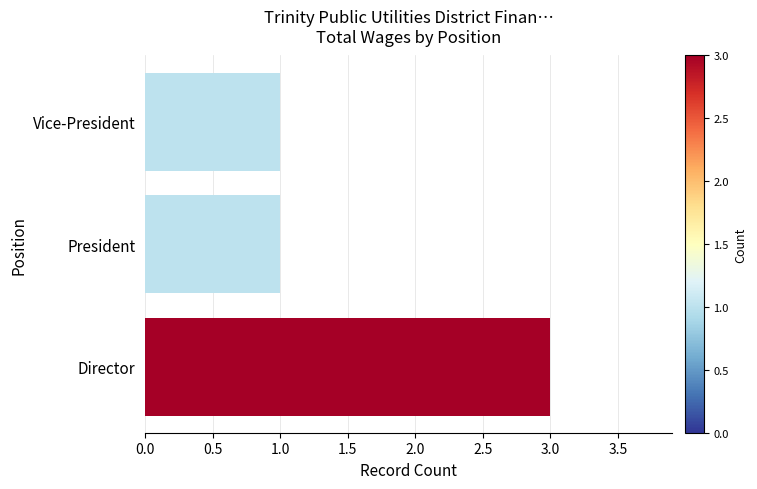

What is the sum of all values?

5